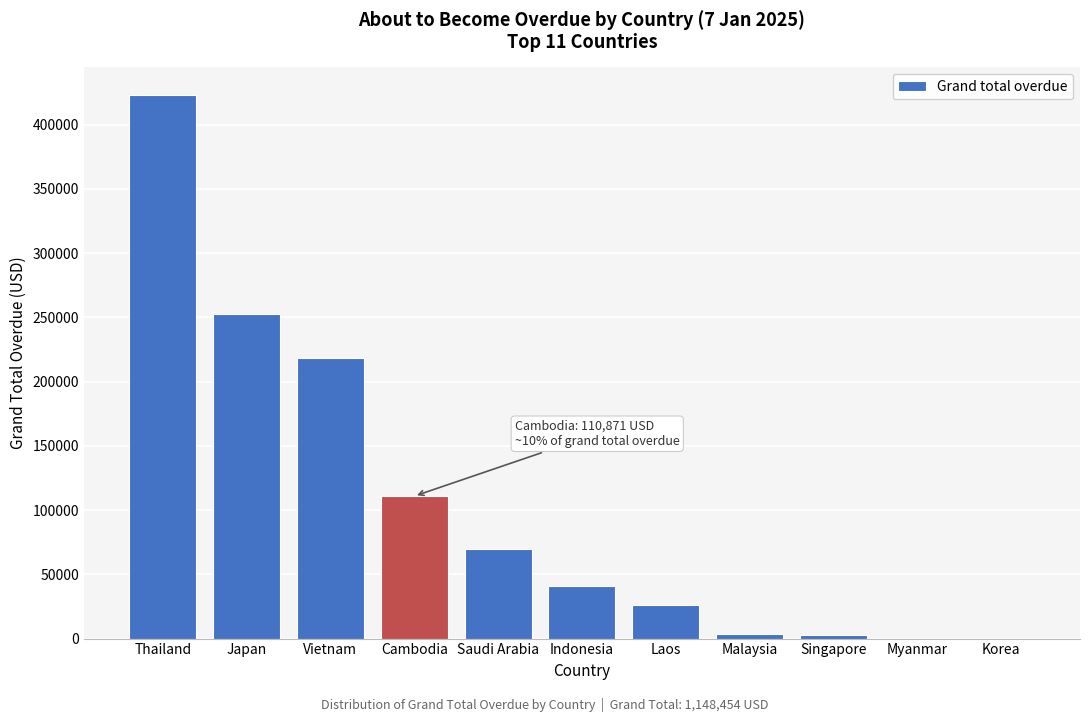

Which category has the highest value across all series?

Thailand